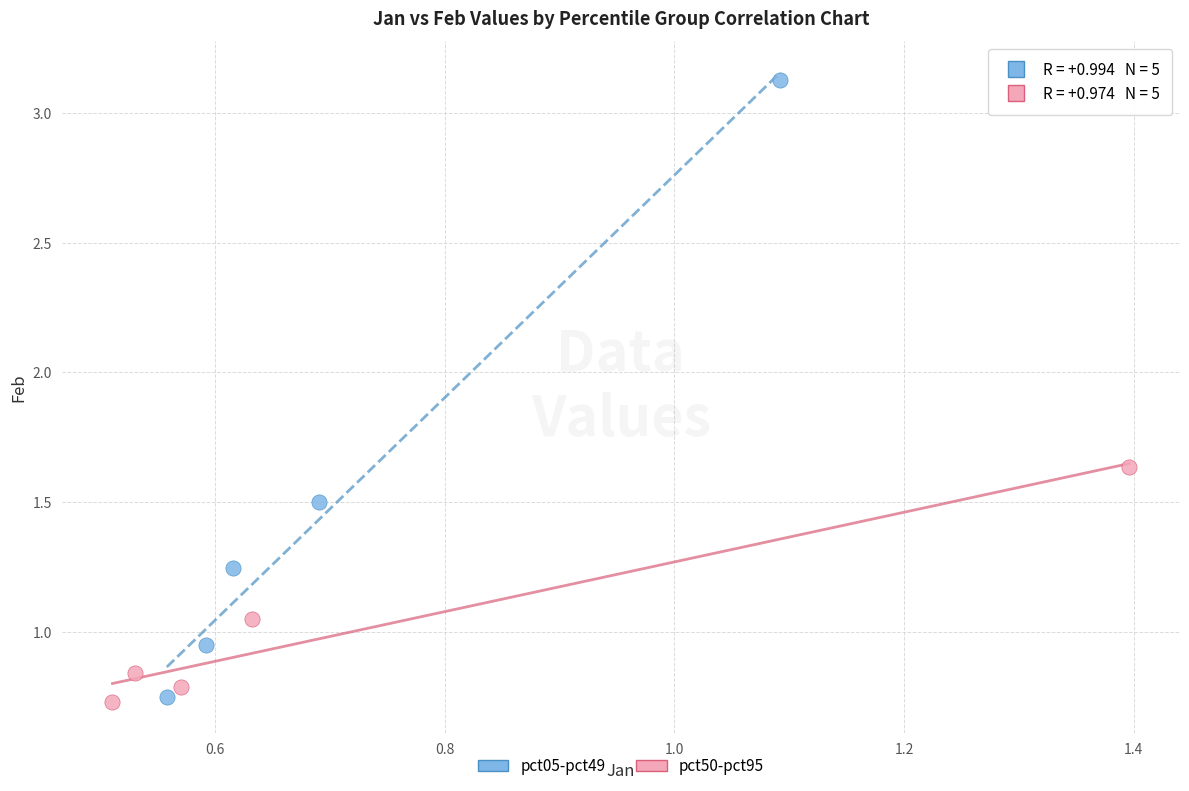

What are all the series names shown in the legend?

pct05-pct49, pct50-pct95